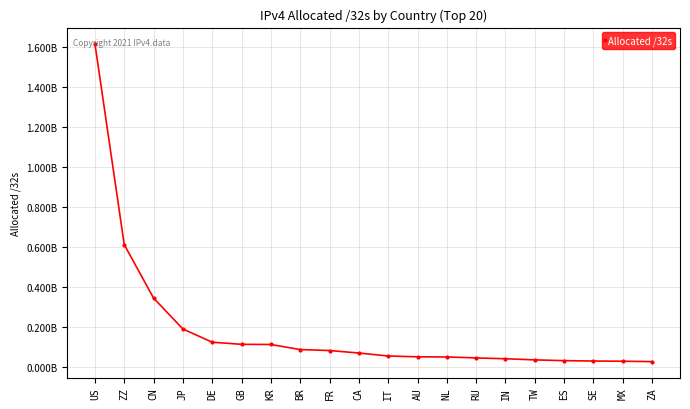

What is the difference between the values at GB and ZZ?

498073832